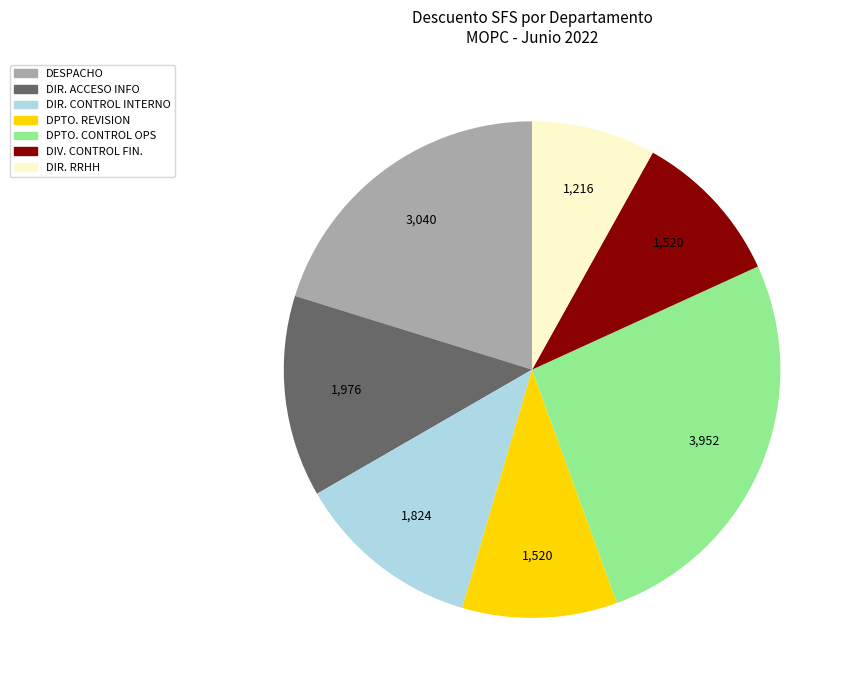

Does any single category account for the majority?

No